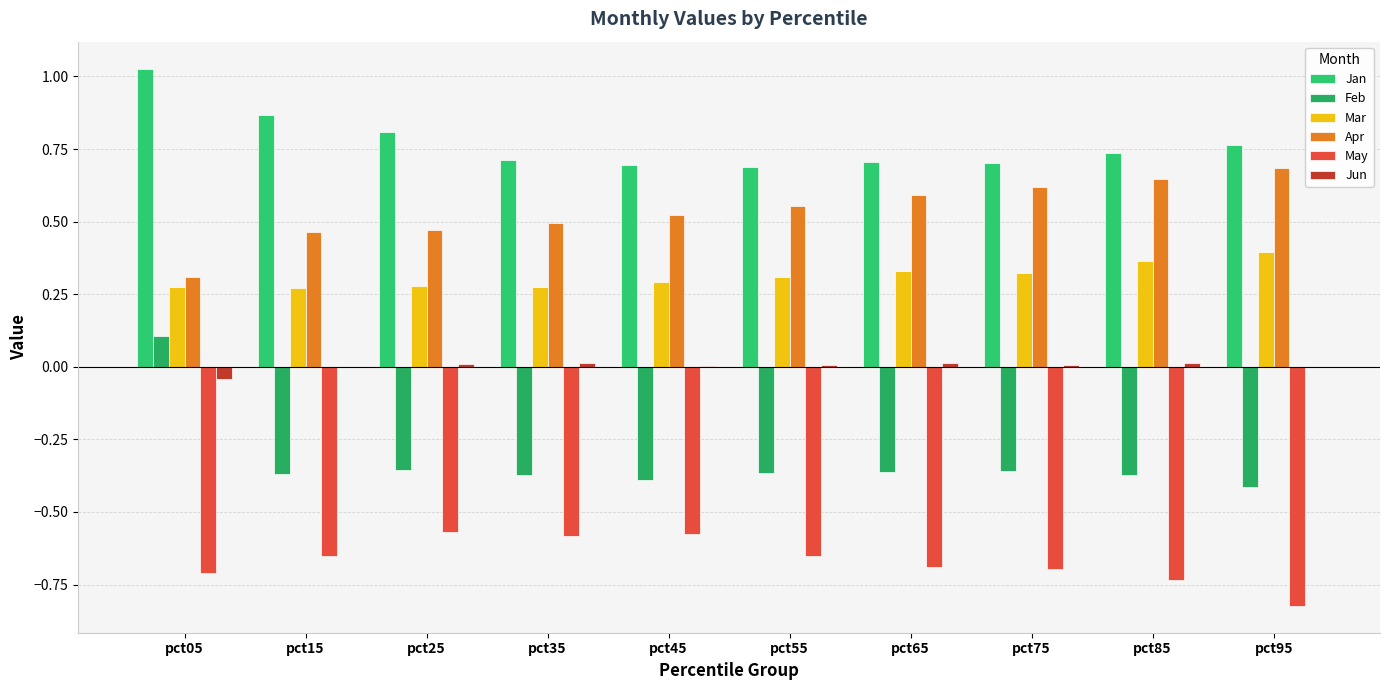

What is the smallest value displayed?

-0.8